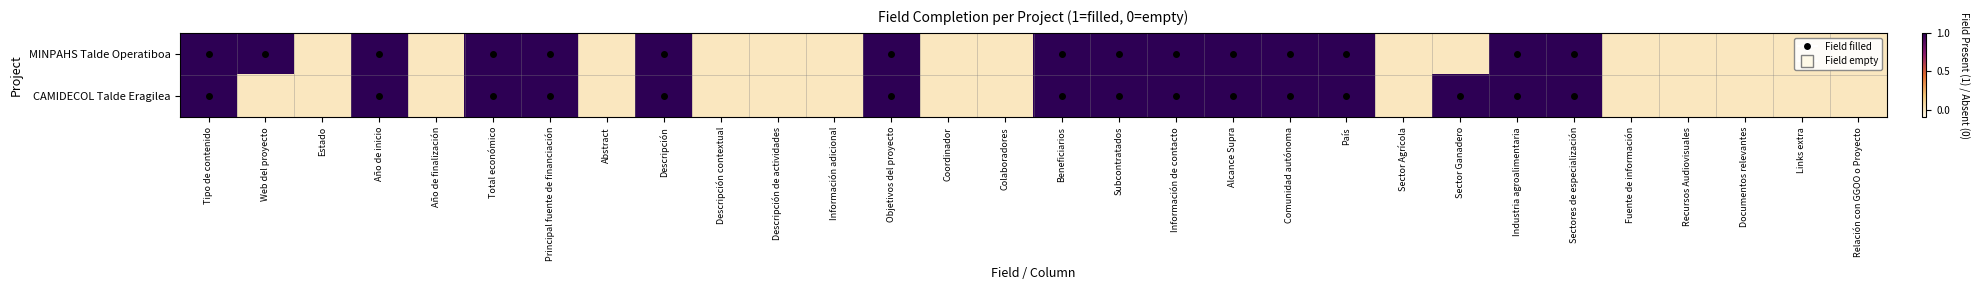

Reading left to right, transcribe all the data shown in this chart.

MINPAHS Talde Operatiboa: Tipo de contenido=1	Web del proyecto=1	Estado=0	Año de inicio=1	Año de finalización=0	Total económico=1	Principal fuente de financiación=1	Abstract=0	Descripción=1	Descripción contextual=0	Descripción de actividades=0	Información adicional=0	Objetivos del proyecto=1	Coordinador=0	Colaboradores=0	Beneficiarios=1	Subcontratados=1	Información de contacto=1	Alcance Supra=1	Comunidad autónoma=1	País=1	Sector Agrícola=0	Sector Ganadero=0	Industria agroalimentaria=1	Sectores de especialización=1	Fuente de información=0	Recursos Audiovisuales=0	Documentos relevantes=0	Links extra=0	Relación con GGOO o Proyecto=0
CAMIDECOL Talde Eragilea: Tipo de contenido=1	Web del proyecto=0	Estado=0	Año de inicio=1	Año de finalización=0	Total económico=1	Principal fuente de financiación=1	Abstract=0	Descripción=1	Descripción contextual=0	Descripción de actividades=0	Información adicional=0	Objetivos del proyecto=1	Coordinador=0	Colaboradores=0	Beneficiarios=1	Subcontratados=1	Información de contacto=1	Alcance Supra=1	Comunidad autónoma=1	País=1	Sector Agrícola=0	Sector Ganadero=1	Industria agroalimentaria=1	Sectores de especialización=1	Fuente de información=0	Recursos Audiovisuales=0	Documentos relevantes=0	Links extra=0	Relación con GGOO o Proyecto=0